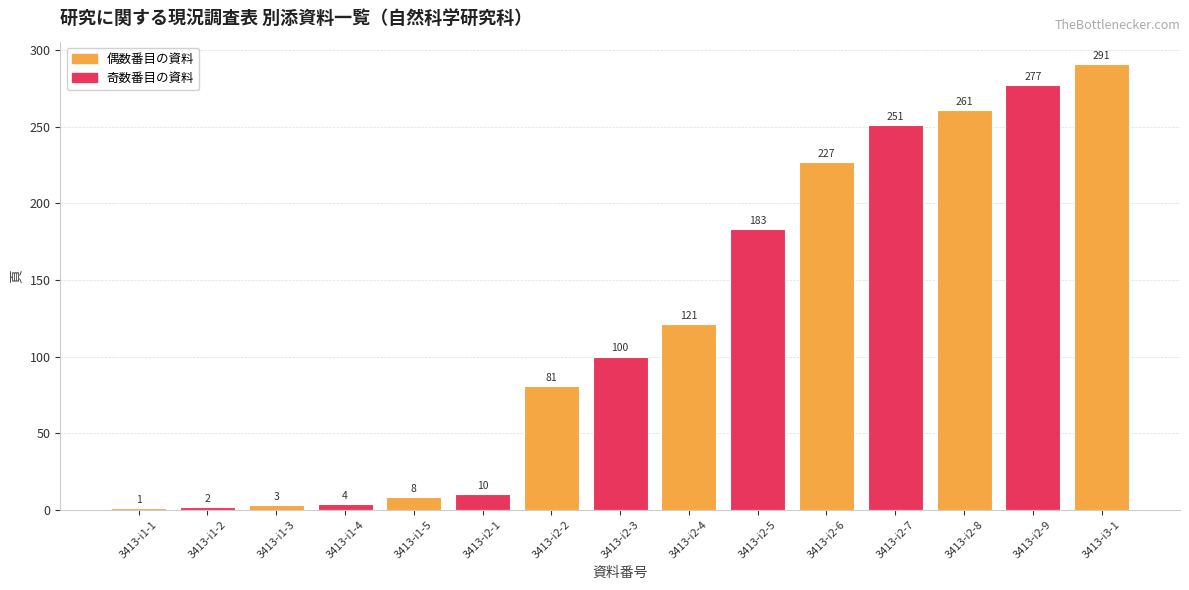

Between 3413-i2-2 and 3413-i2-5, which is larger?

3413-i2-5